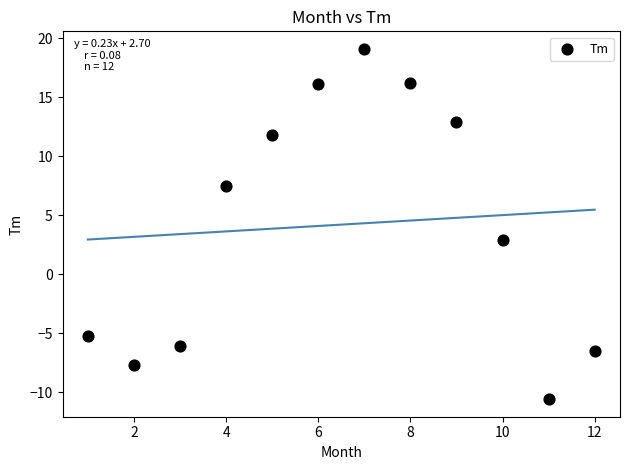

What Y value in the scatter plot is closest to 4?

2.9